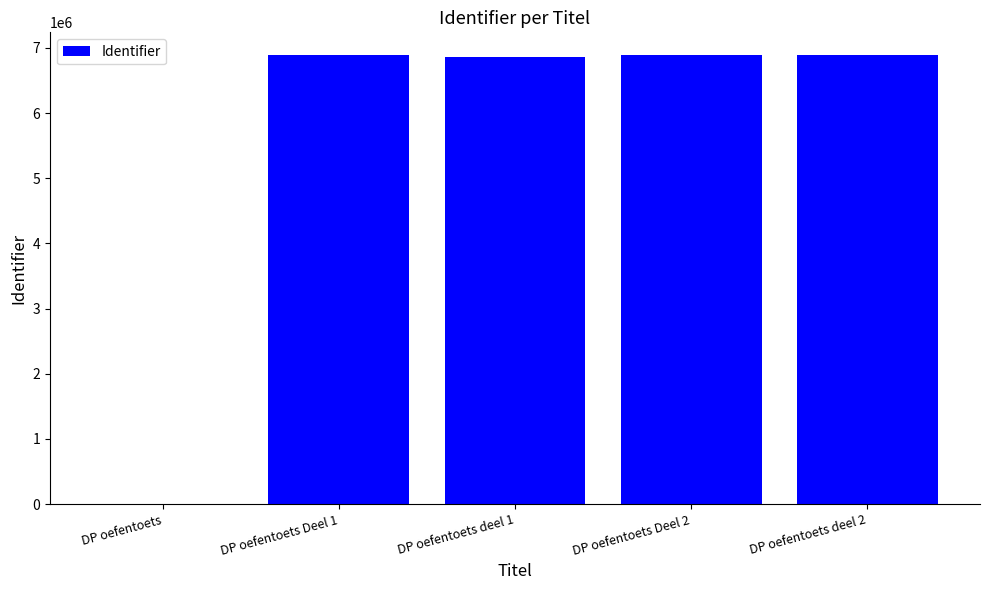

What is the average value?

5508731